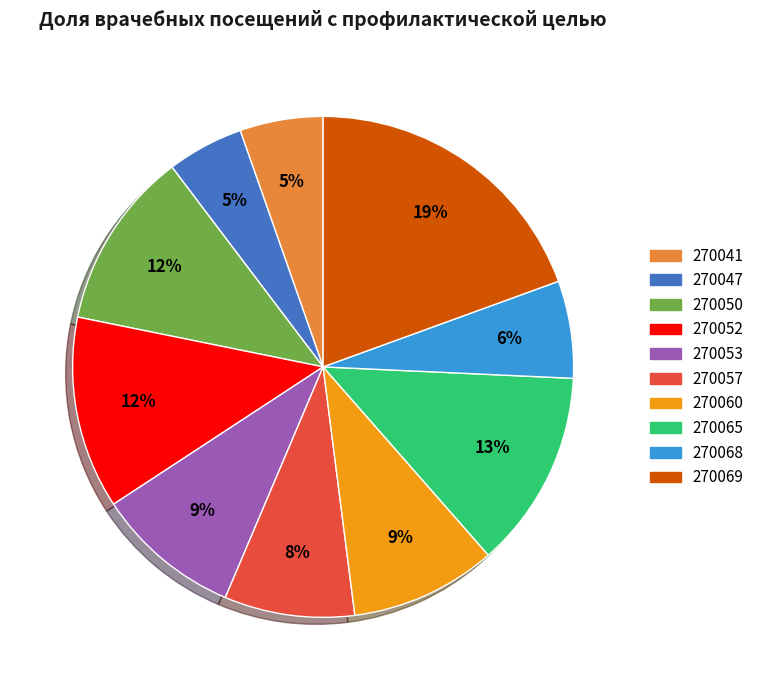

To the nearest percent, what is the average slice percentage?

10%